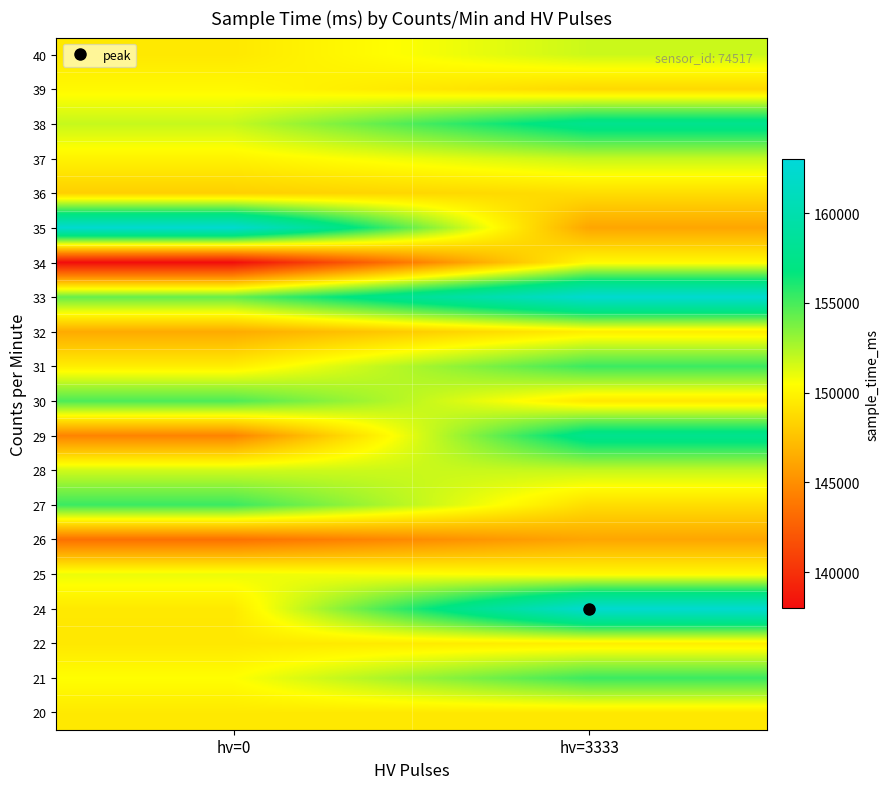

How many series are shown in this chart?

20